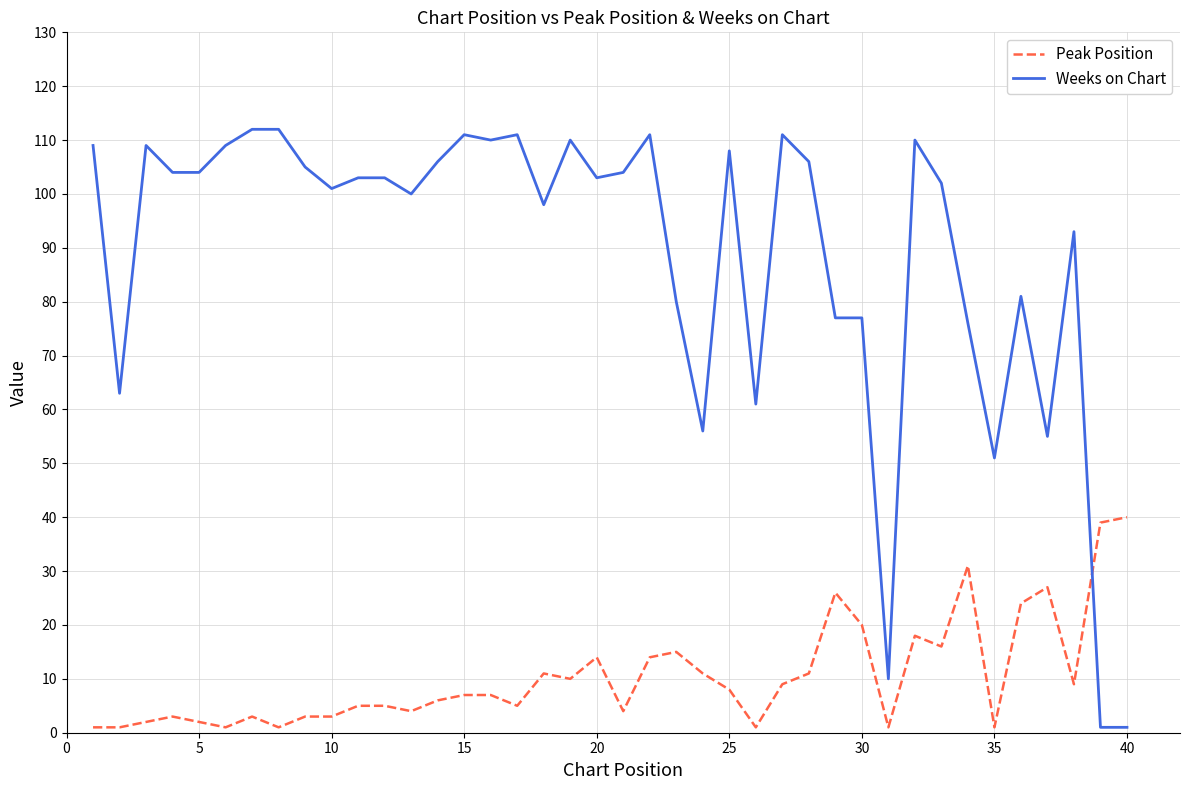

What is the difference between the maximum and minimum values in the Weeks on Chart series?

111